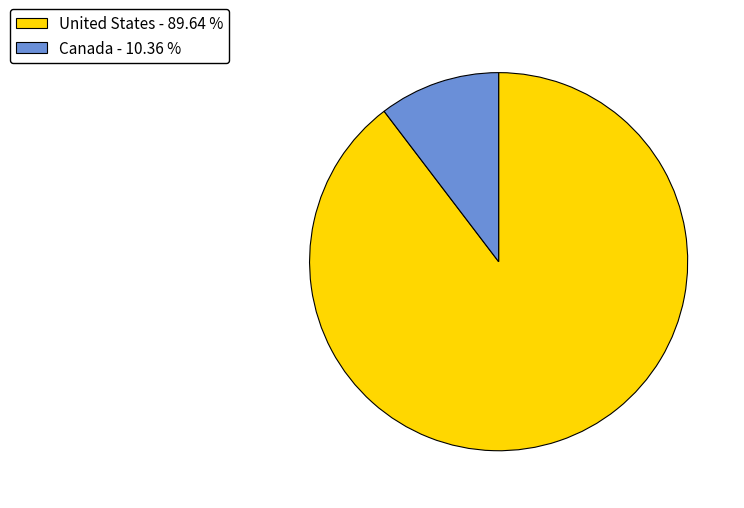

How many slices are in this pie chart?

2